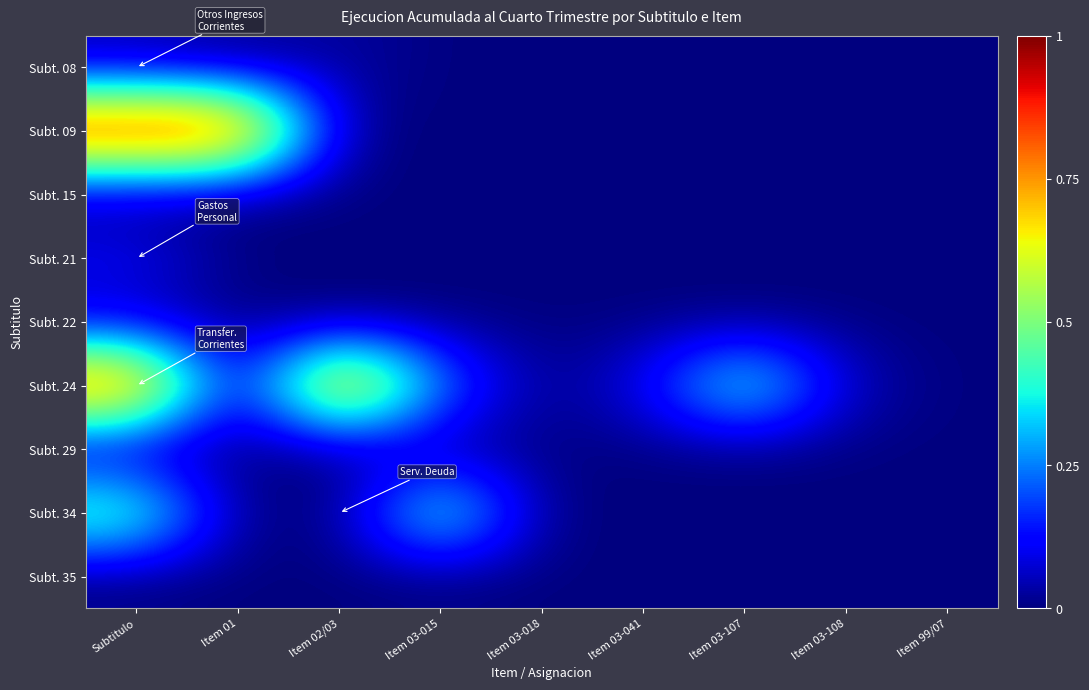

At which category is the sum across all series the highest?

Subtitulo